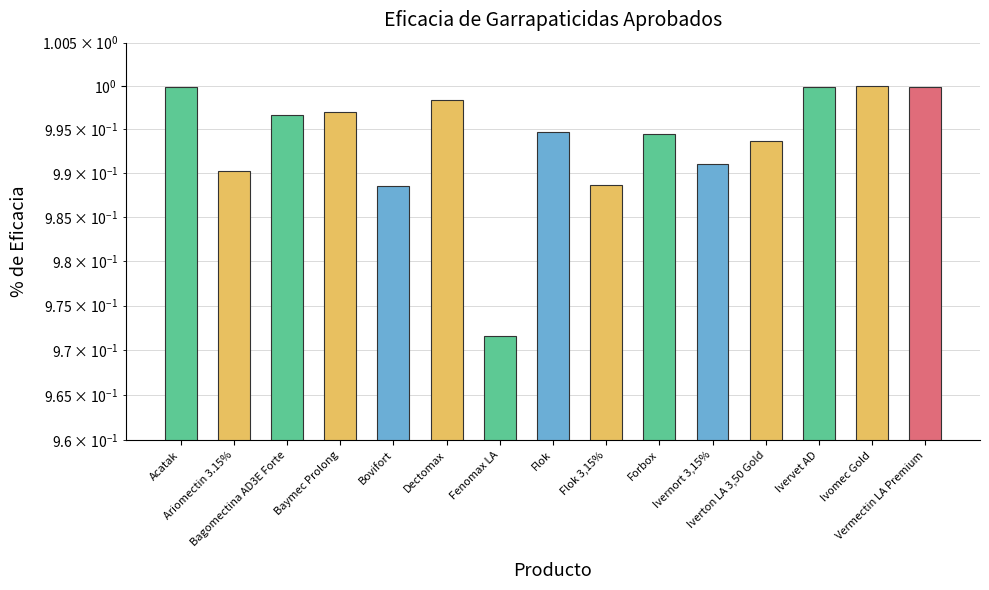

Reading left to right, transcribe all the data shown in this chart.

1.0	1.0	1.0	1.0	1.0	1.0	1.0	1.0	1.0	1.0	1.0	1.0	1.0	1.0	1.0